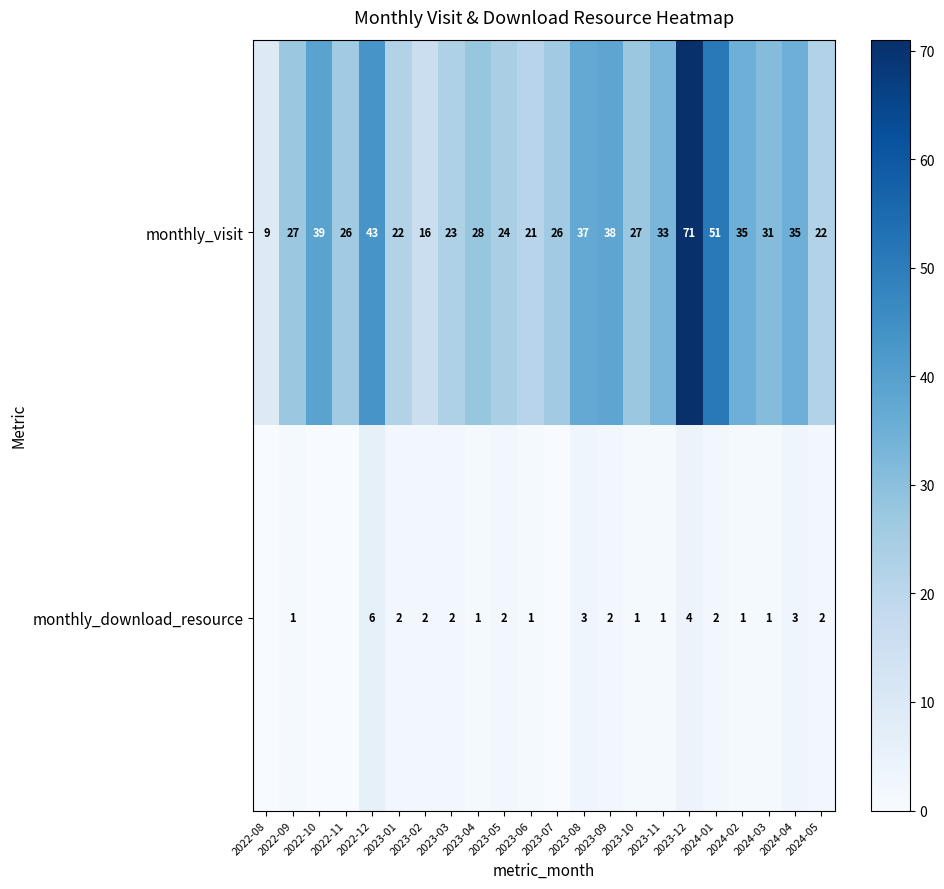

Is the value of monthly_download_resource at 2024-05 greater than the value of monthly_visit at 2024-05?

No